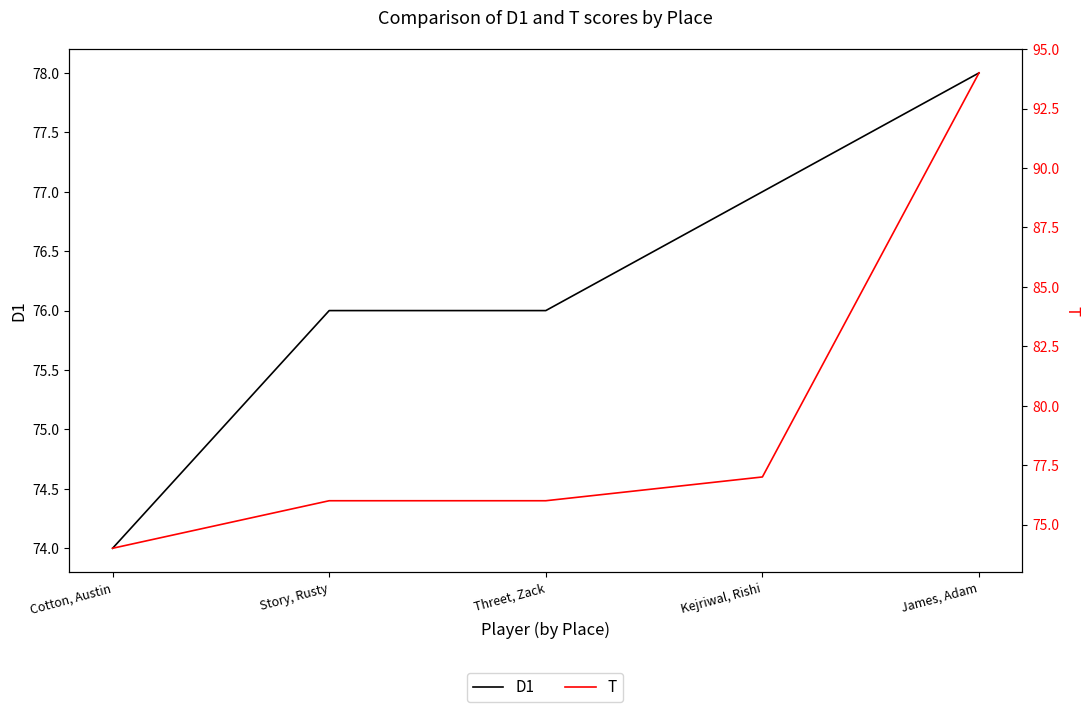

Between Story, Rusty and James, Adam, which series saw the biggest shift?

T